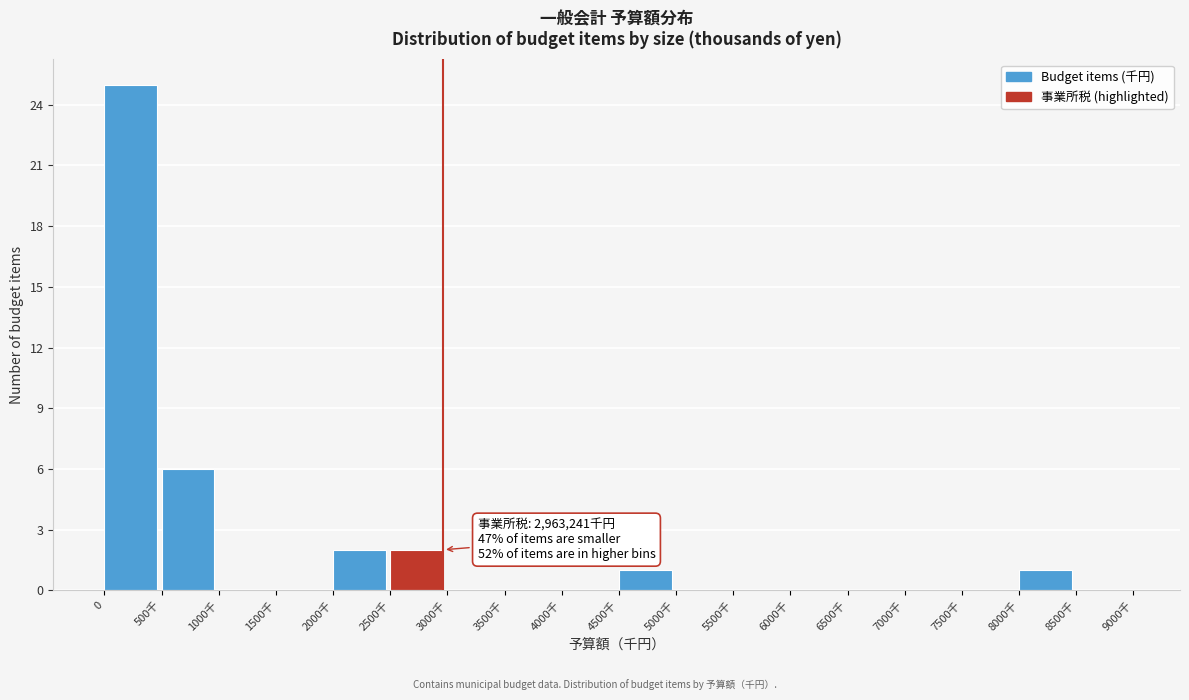

Reading left to right, what are all the values shown in this chart?

0=25	500千=6	1000千=0	1500千=0	2000千=2	2500千=2	3000千=0	3500千=0	4000千=0	4500千=1	5000千=0	5500千=0	6000千=0	6500千=0	7000千=0	7500千=0	8000千=1	8500千=0